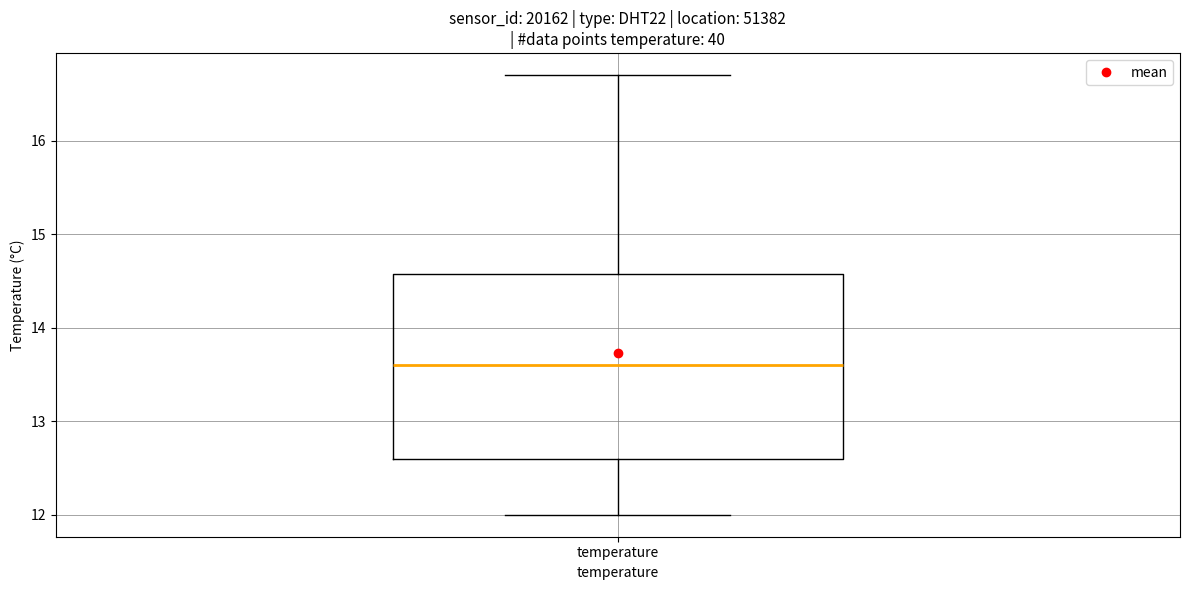

Transcribe this box plot: give where the median line is, the range the box spans, and where the two whiskers end, as read against the y-axis. The values are not printed on the chart, so give them approximately, as read against the axis.

median 13.6, box 12.6 to 14.6, whiskers 12.0 to 16.7